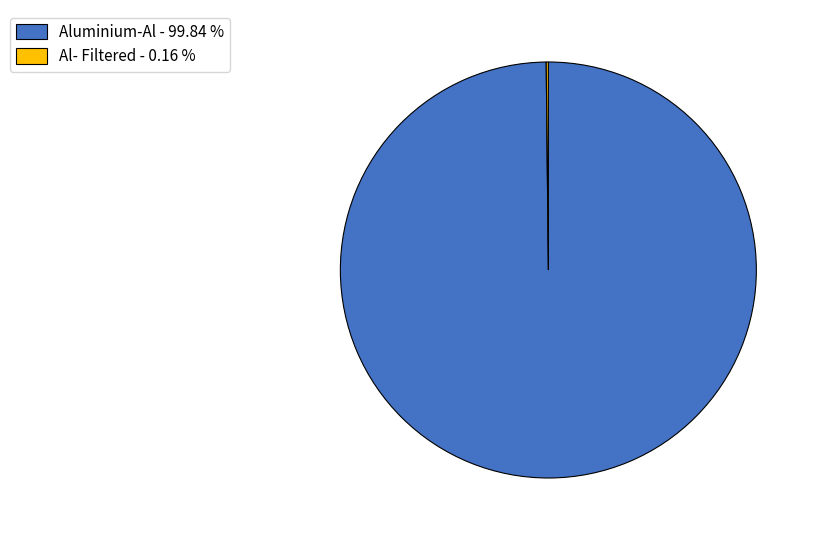

What is the largest slice in the pie chart?

Aluminium-Al